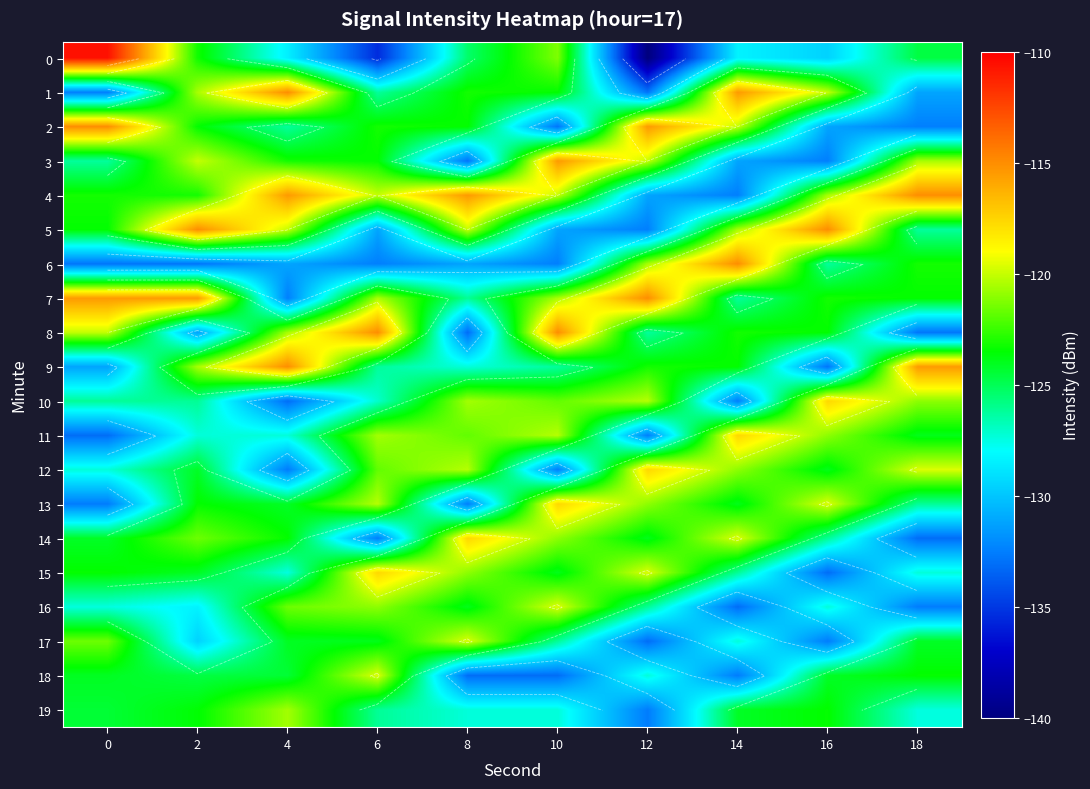

What is the maximum value shown in the chart?

-110.6